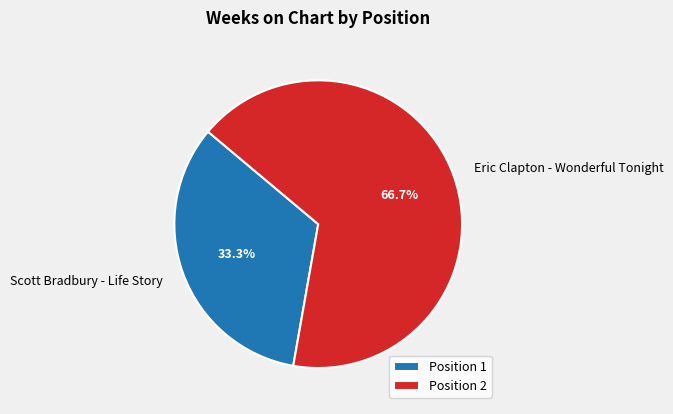

Count the number of slices in the pie.

2